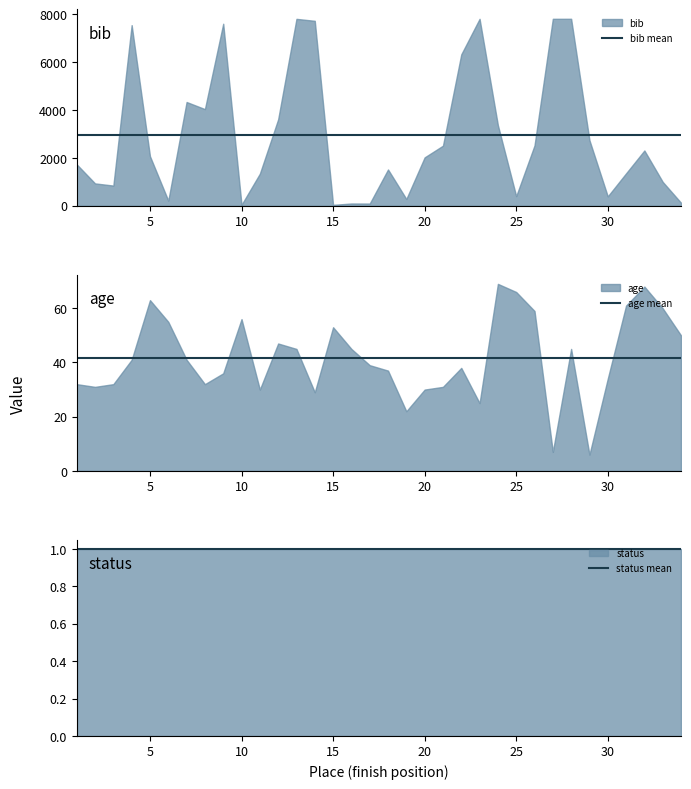

How many lines are shown in the chart?

3